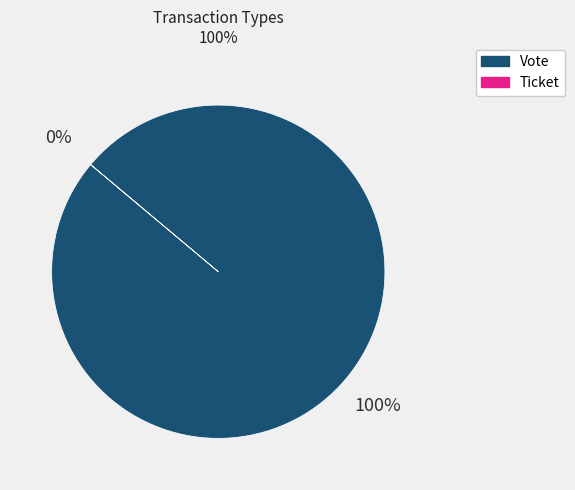

To the nearest percent, what percentage of the pie is Vote?

100%